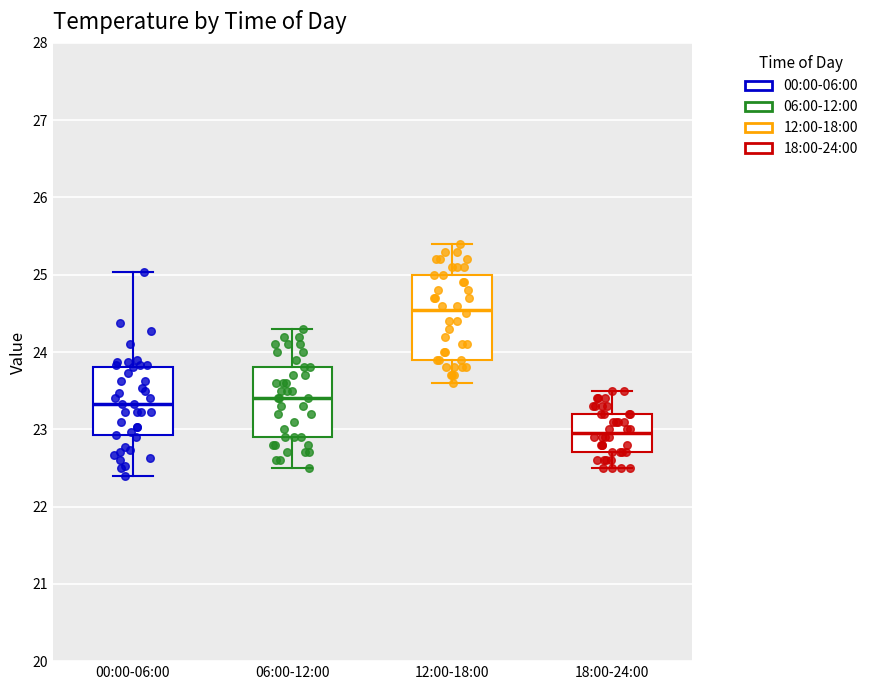

Reading left to right, read every box against the y-axis: the position of its median line, the range the box covers, and the ends of its whiskers. The values are not printed on the chart, so give them approximately, as read against the axis.

00:00-06:00: median 23.3, box 22.9 to 23.8, whiskers 22.4 to 25.0
06:00-12:00: median 23.4, box 22.9 to 23.8, whiskers 22.5 to 24.3
12:00-18:00: median 24.6, box 23.9 to 25.0, whiskers 23.6 to 25.4
18:00-24:00: median 23.0, box 22.7 to 23.2, whiskers 22.5 to 23.5